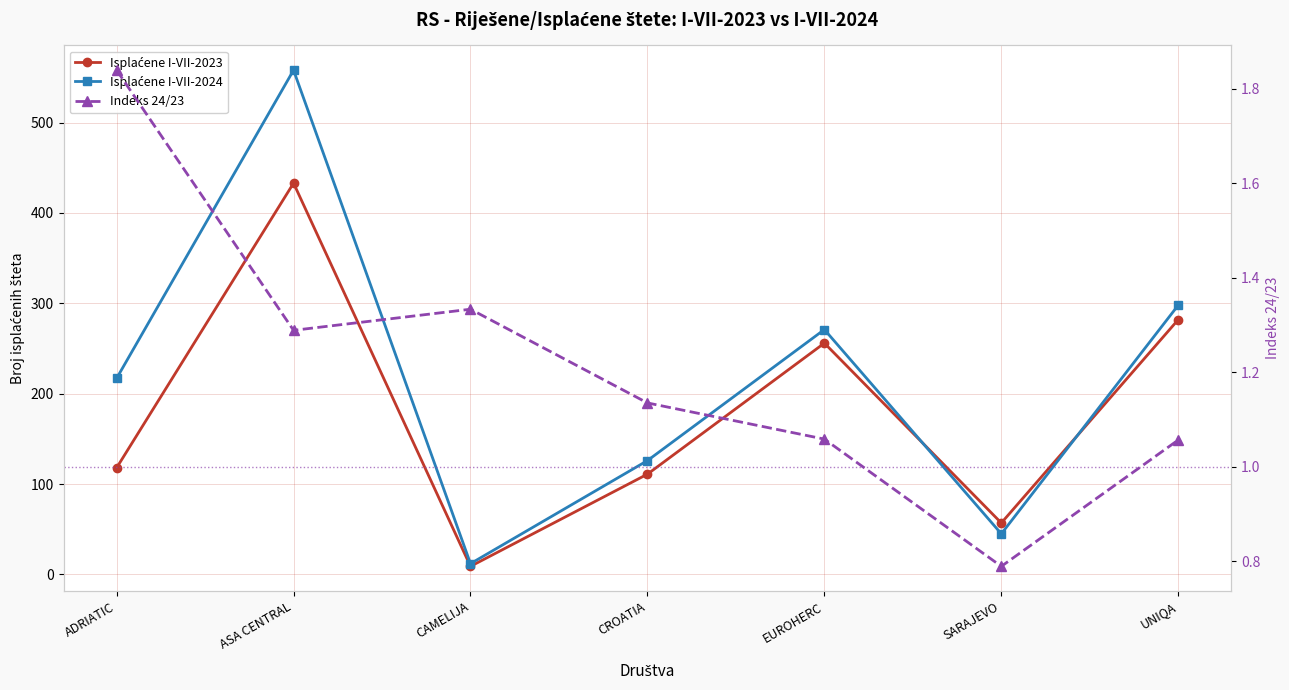

Where does the Isplaćene I-VII-2023 series first go above 118?

ASA CENTRAL